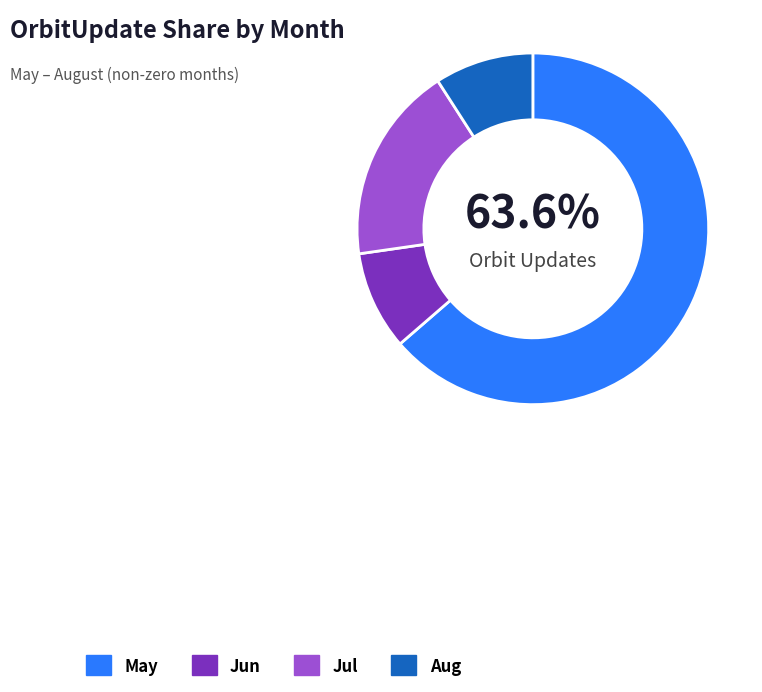

Which category has the biggest portion of the pie?

May